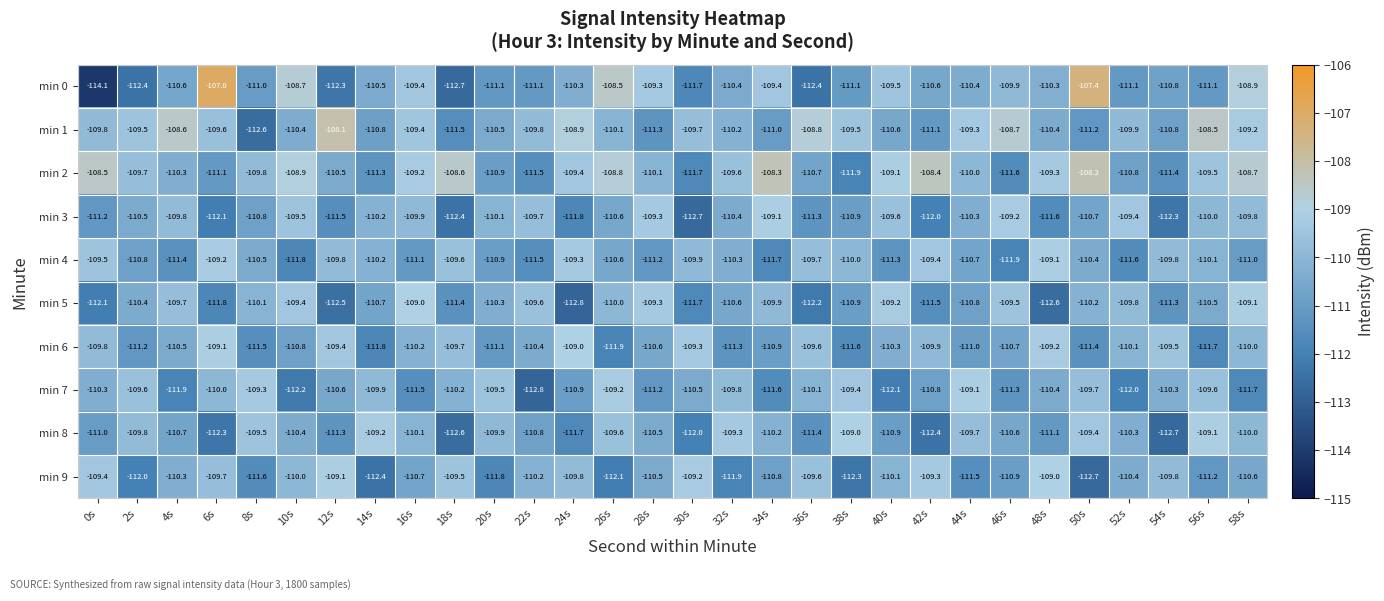

Where is min 9 nearest to the value -110?

10s